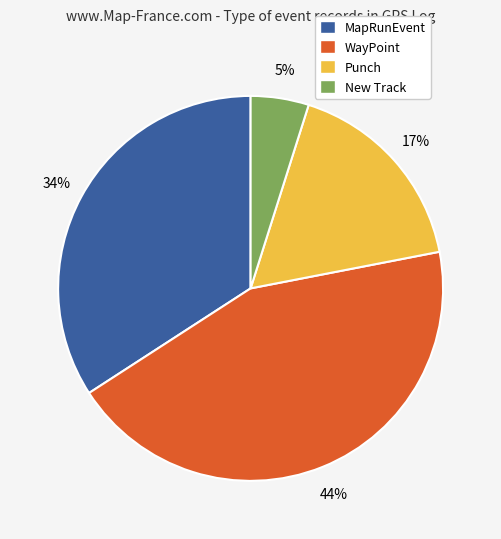

Which slice is the largest?

WayPoint